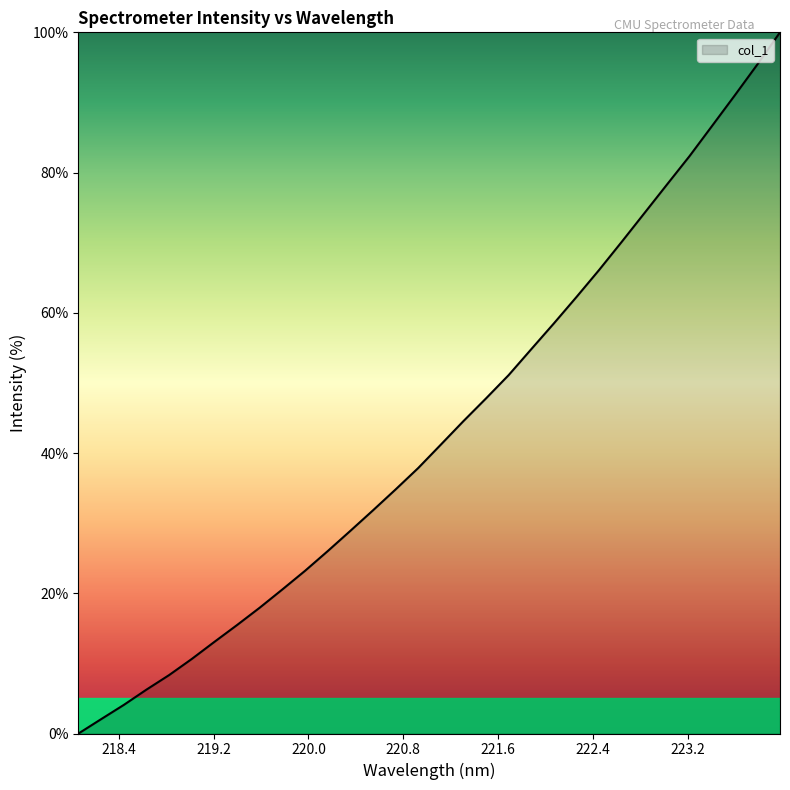

What is the difference between the maximum and minimum values?

100.0